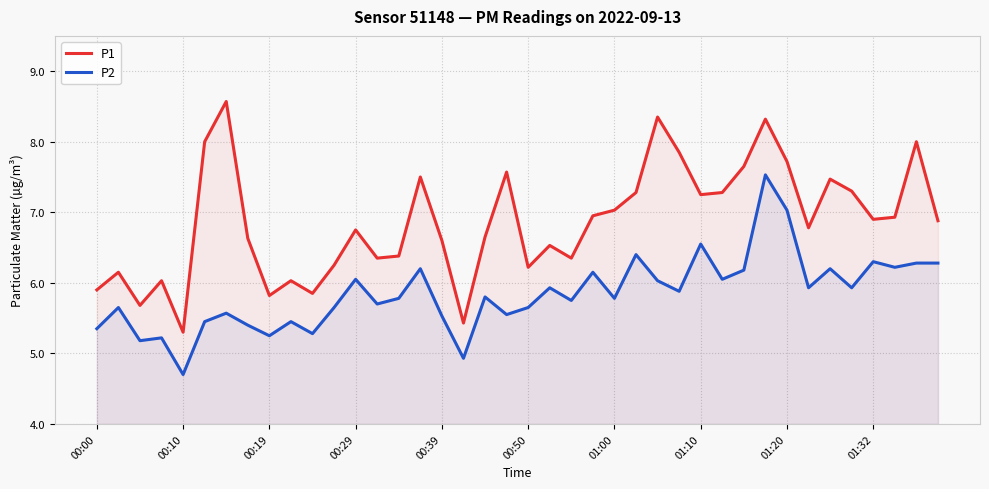

True or false: P2 and P1 cross at least once.

False